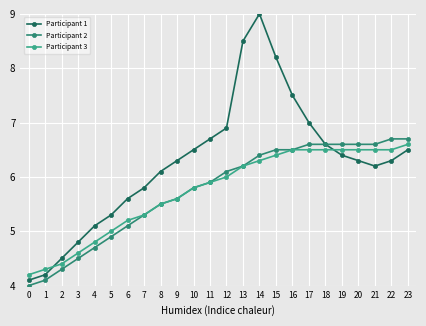

What is the difference between the second highest and minimum values in the Participant 2 series?

2.7